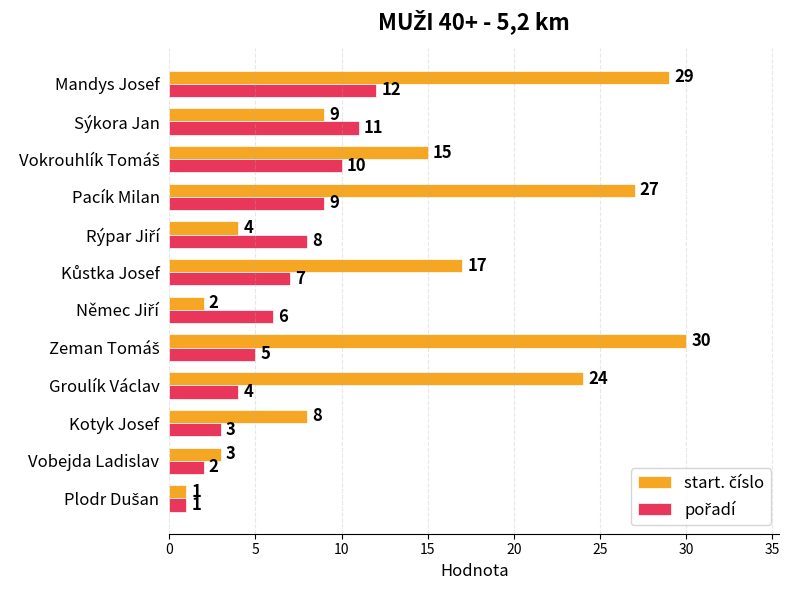

What is the maximum value shown in the chart?

30